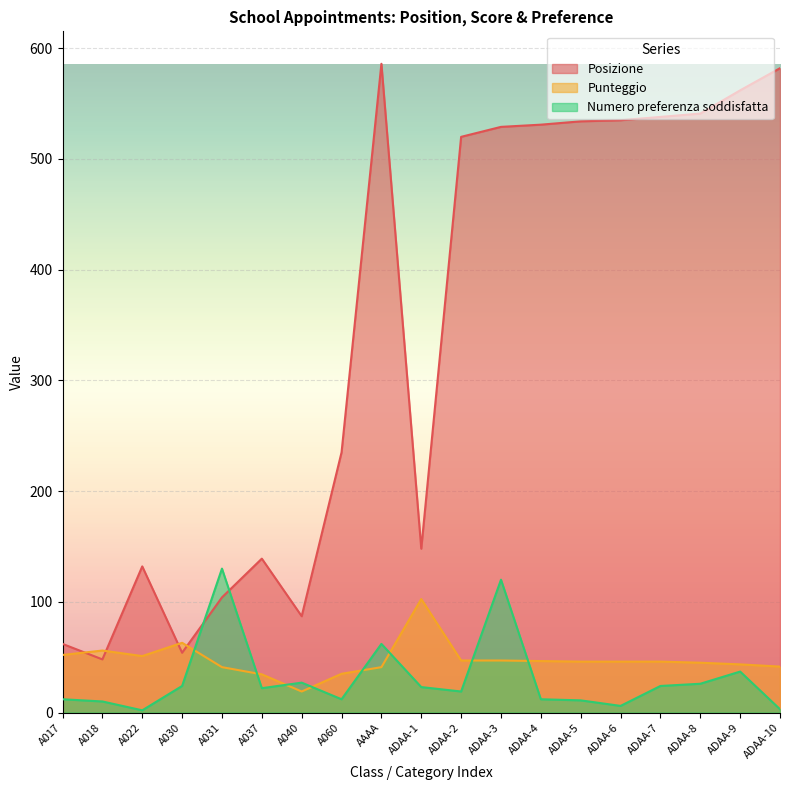

How many data points in Numero preferenza soddisfatta are less than 22?

9